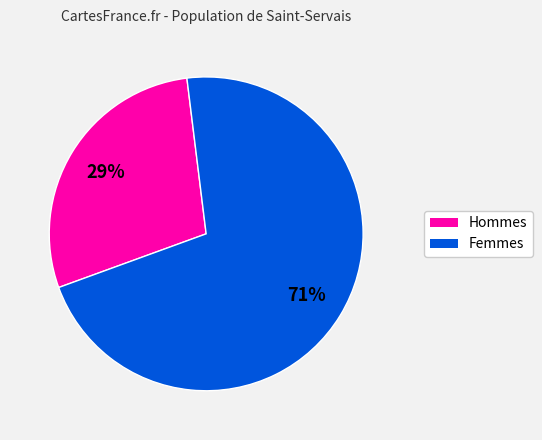

Does any single category account for the majority?

Yes